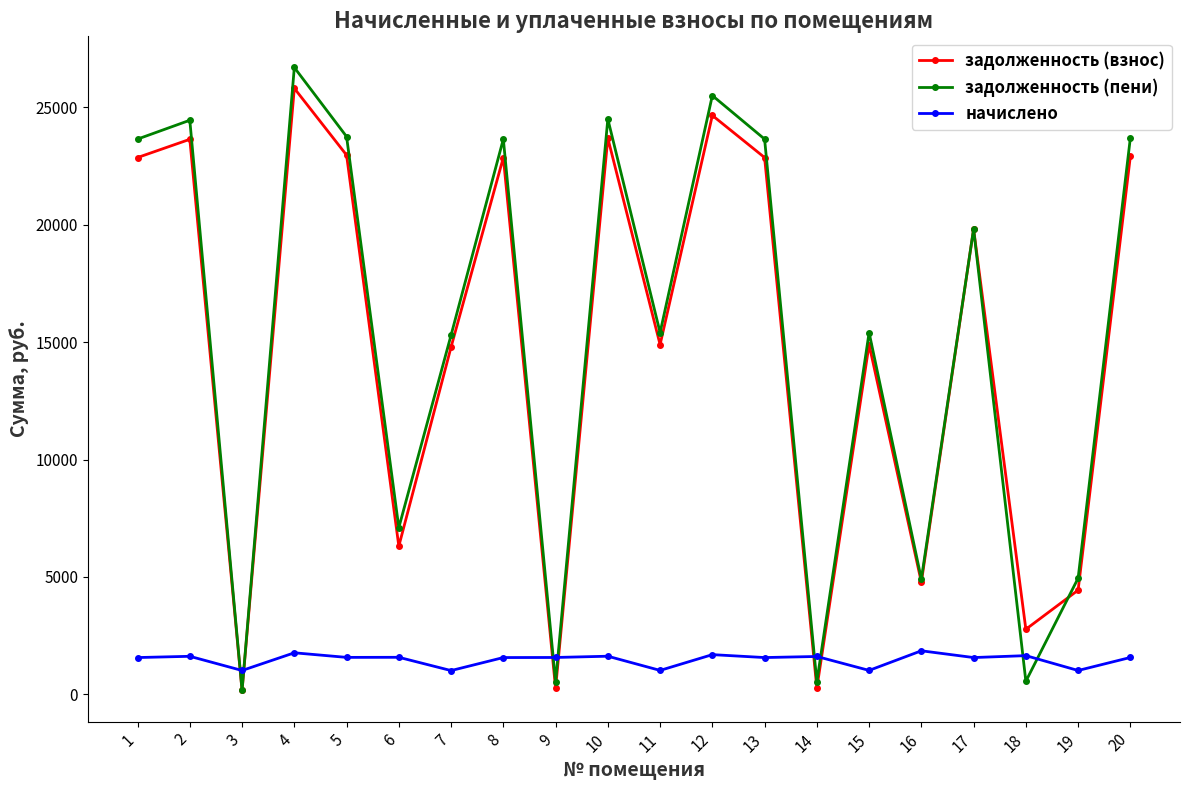

What are all the series names shown in the legend?

задолженность (взнос), задолженность (пени), начислено